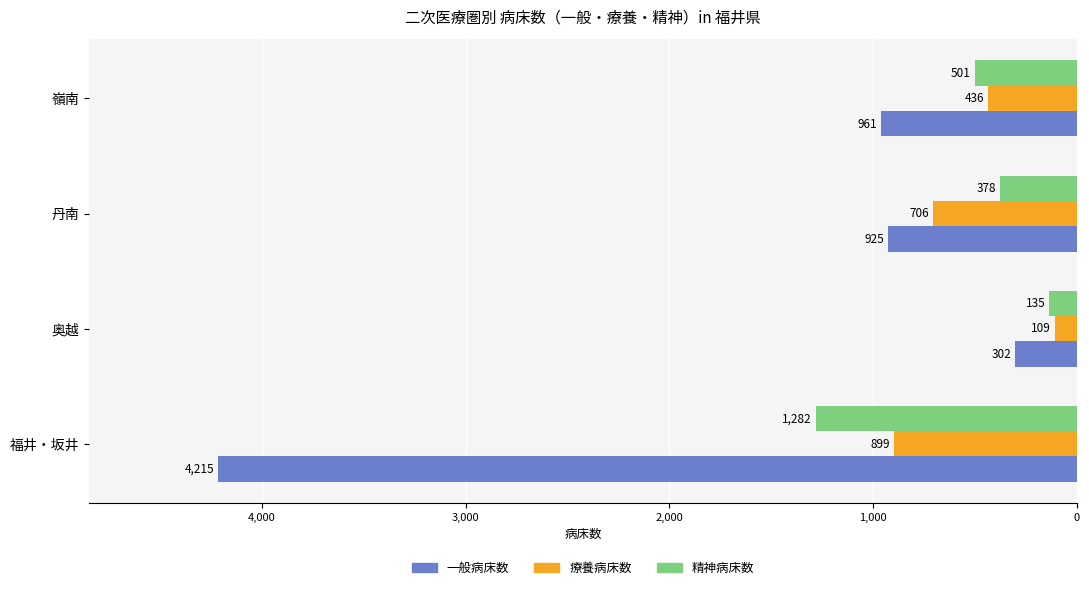

Are the bars horizontal?

Yes